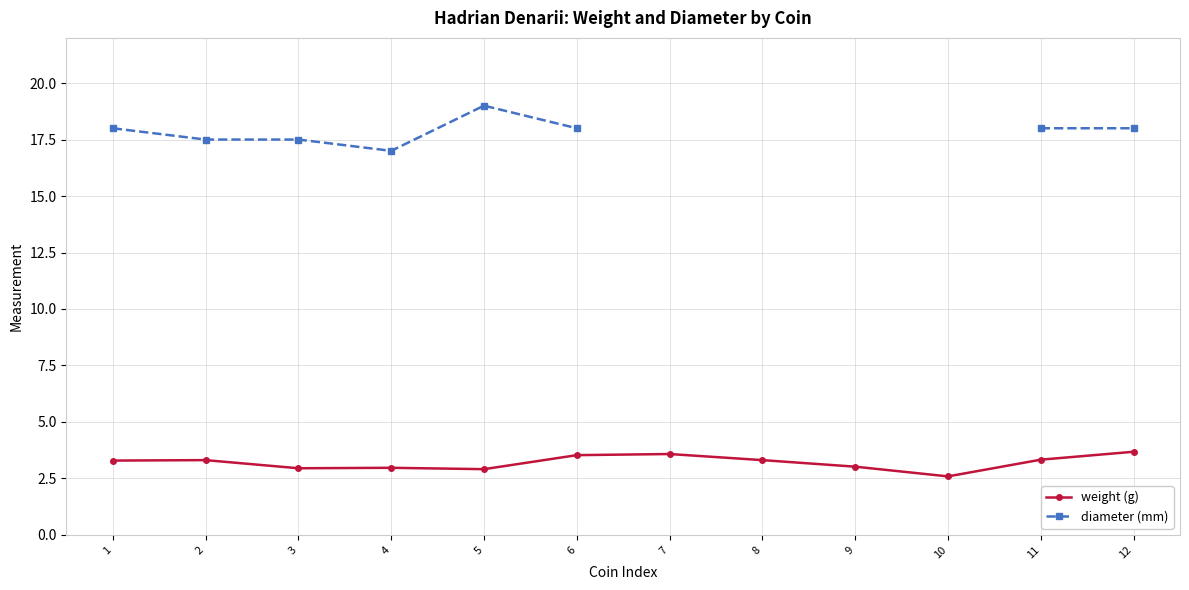

Is it true that weight (g) equals 1.1 at 12?

False